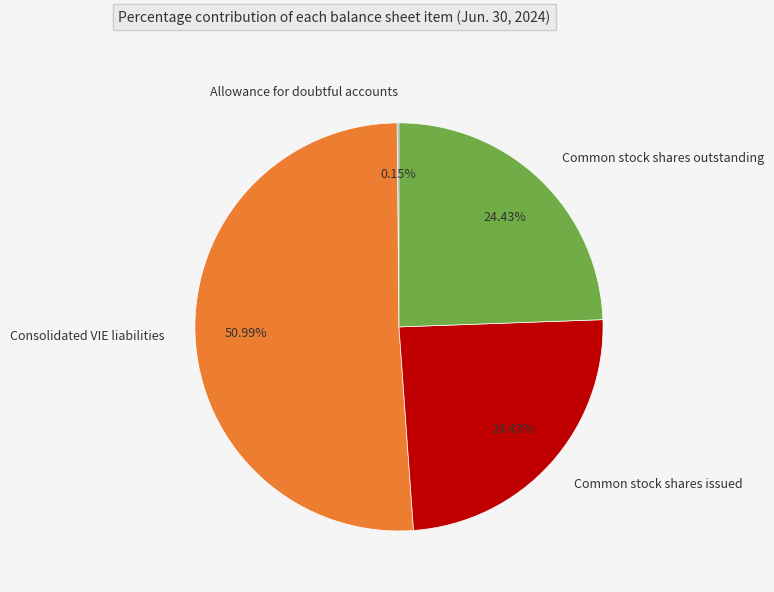

What is the largest slice in the pie chart?

Consolidated VIE liabilities